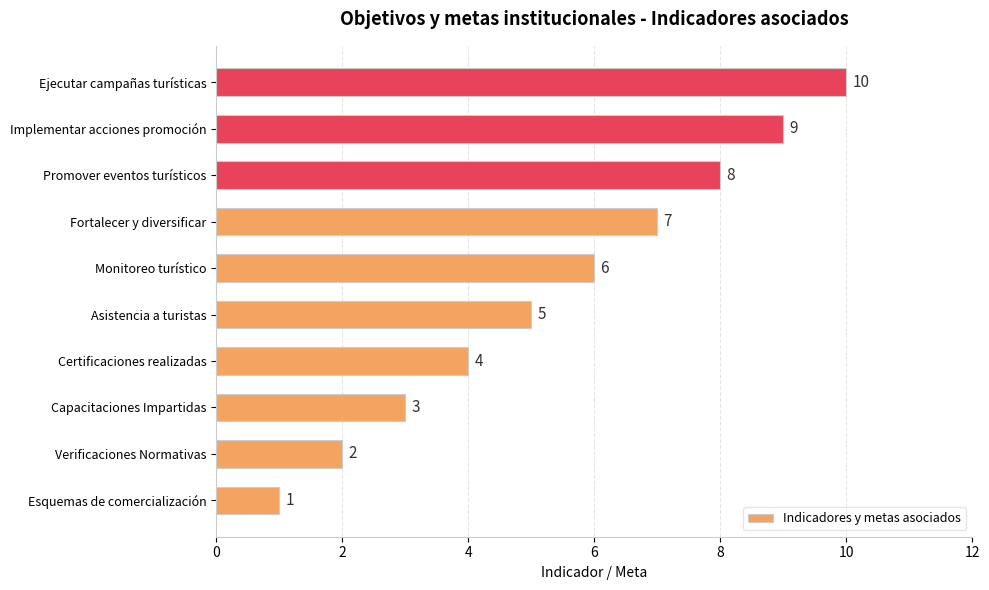

How many categories are shown in the chart?

10